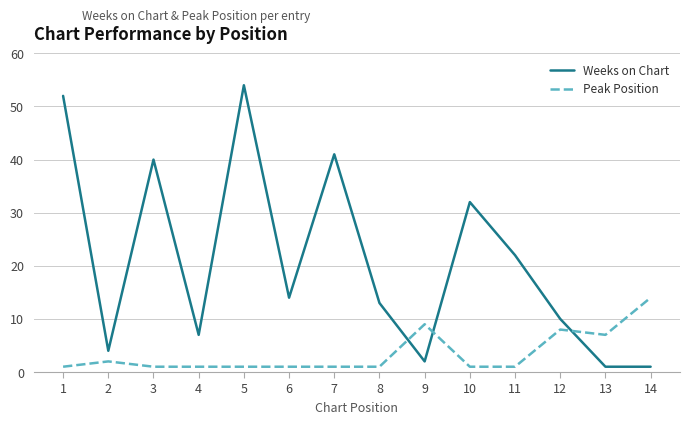

The value of Peak Position at 1 is 1. True or false?

True